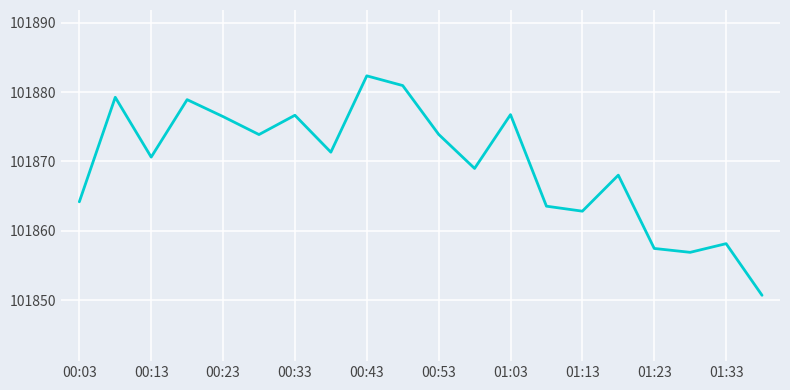

What is the difference between the maximum and minimum values?

31.6